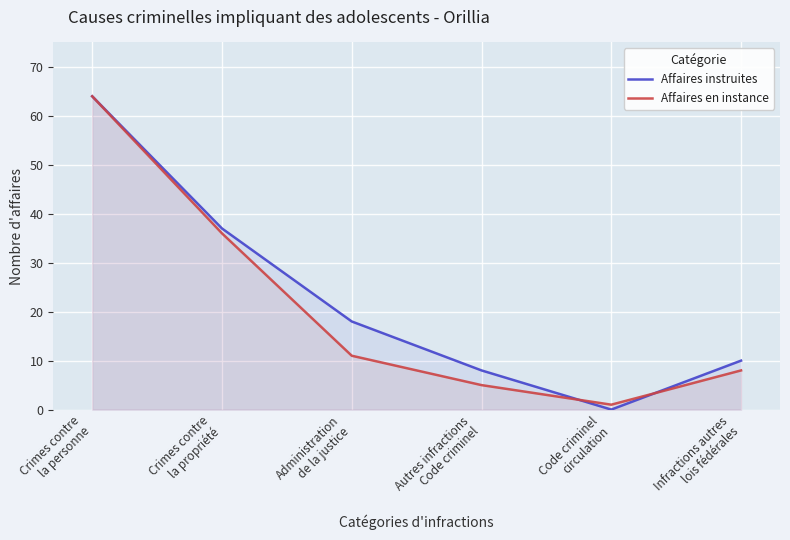

What is the label of the 5th point from the left?

Code criminel
circulation